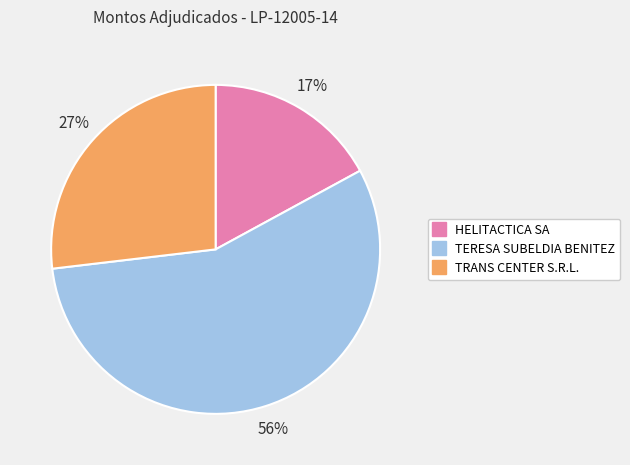

To the nearest percent, what percentage of the pie is TRANS CENTER S.R.L.?

27%